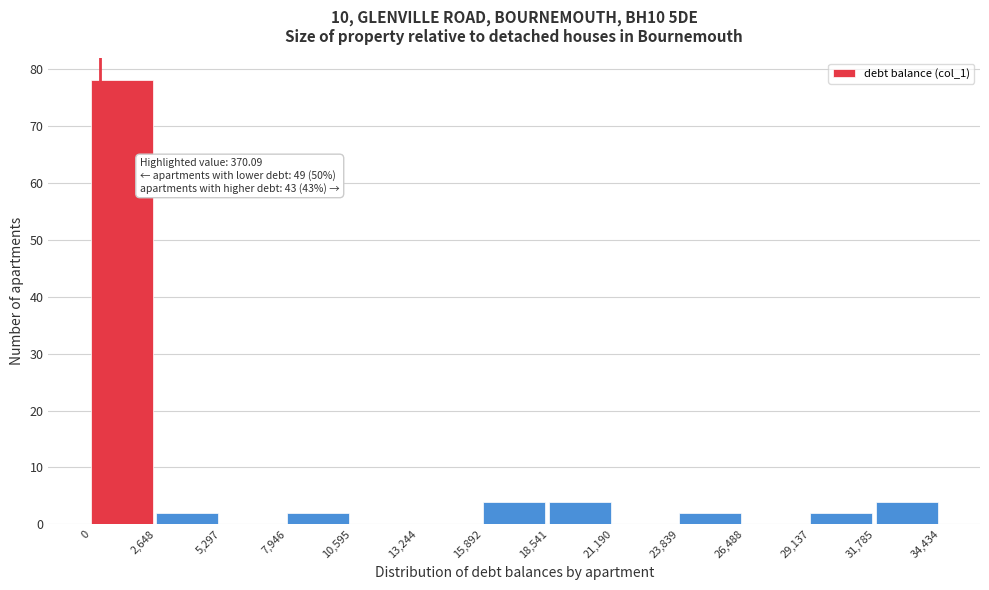

Which range on the x-axis has the tallest bar?

0 to 2,648